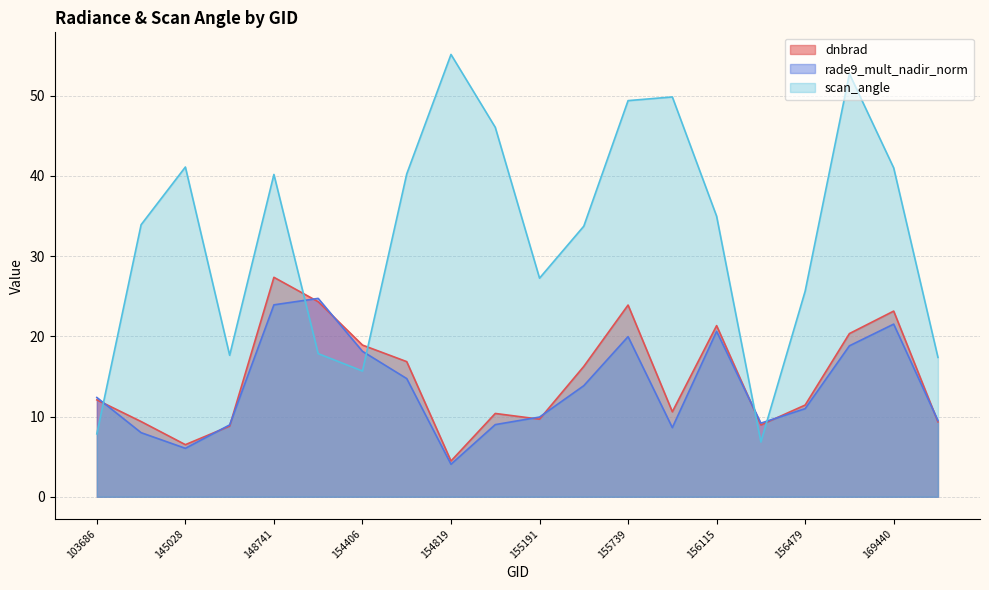

What is the sum of the dnbrad values at 169621 and 154406?

28.3